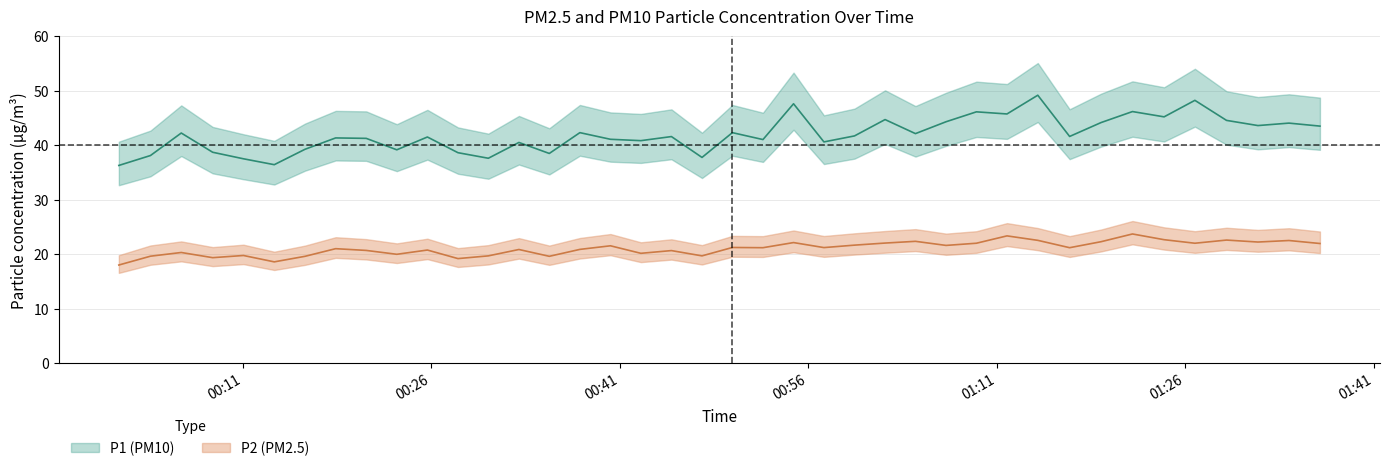

What is the highest value of the P1 series?

49.2